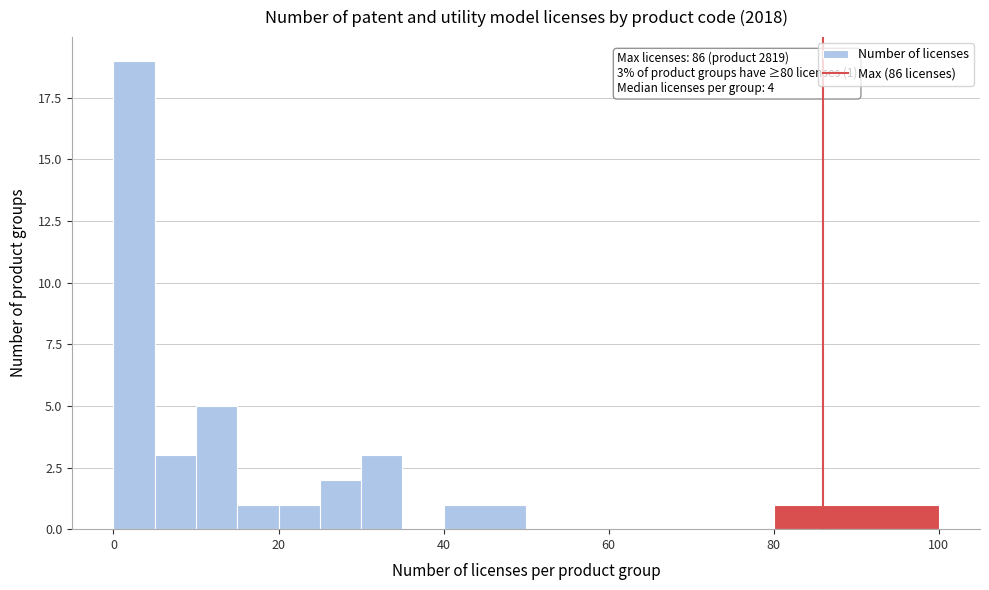

Read against the x-axis, roughly where is the centre of the tallest bar?

2